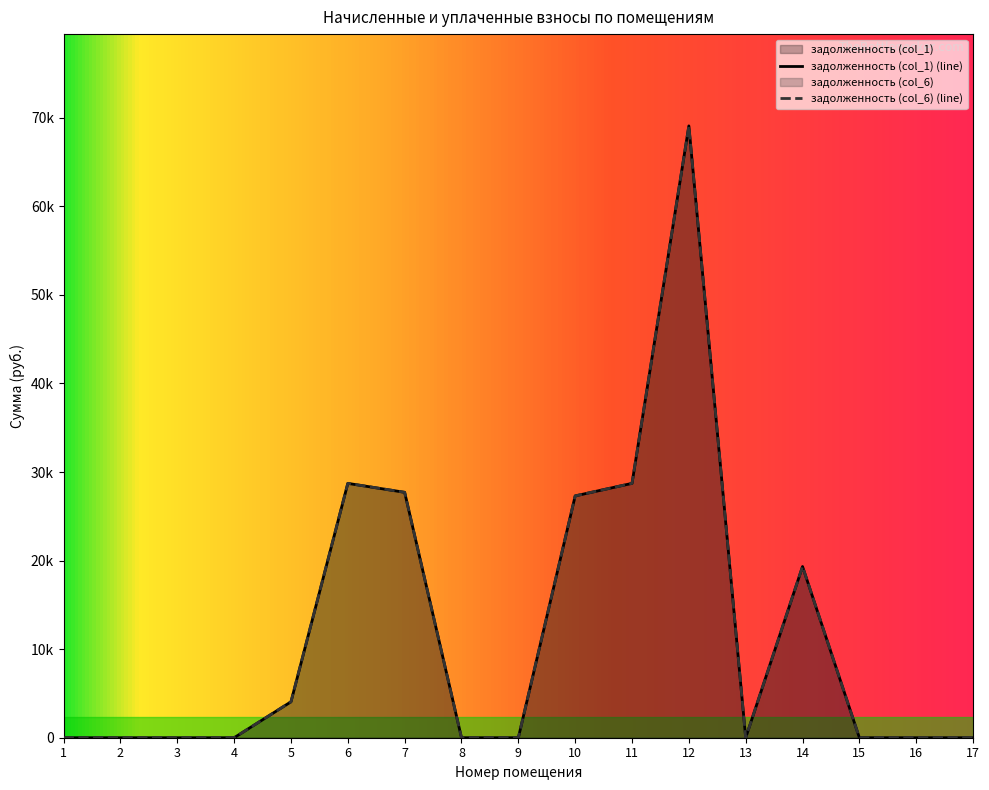

Reading left to right, extract all data points from this chart.

задолженность (col_1): 0.0	0.0	0.0	0.0	4056.7	28718.2	27707.3	0.0	0.0	27303.8	28718.2	69077.5	0.0	19327.8	0.0	0.0	0.0
задолженность (col_6): 0.0	0.0	0.0	0.0	4056.7	28718.2	27707.3	0.0	0.0	27303.8	28718.2	69077.5	0.0	19327.8	0.0	0.0	0.0